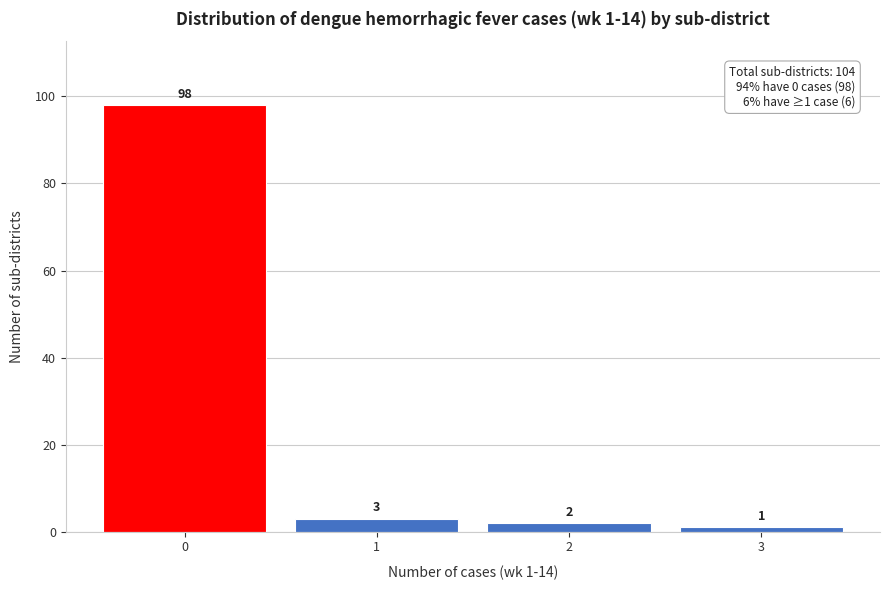

Reading left to right, list all the values displayed in this chart.

0=98	1=3	2=2	3=1